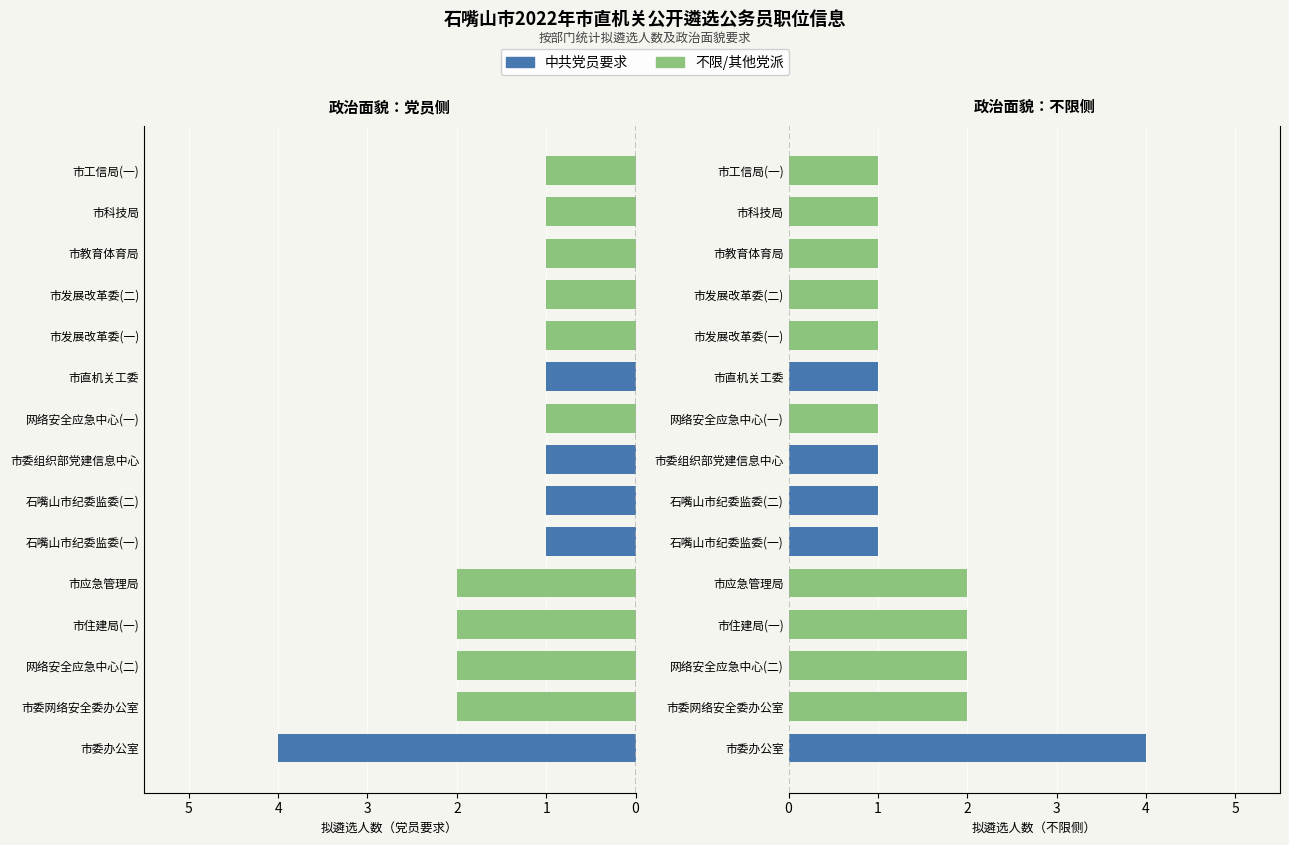

List the labels in order of 中共党员要求 value, largest first.

市委办公室, 石嘴山市纪委监委(一), 石嘴山市纪委监委(二), 市委组织部党建信息中心, 市直机关工委, 市委网络安全委办公室, 网络安全应急中心(二), 市住建局(一), 市应急管理局, 网络安全应急中心(一), 市发展改革委(一), 市发展改革委(二), 市教育体育局, 市科技局, 市工信局(一)